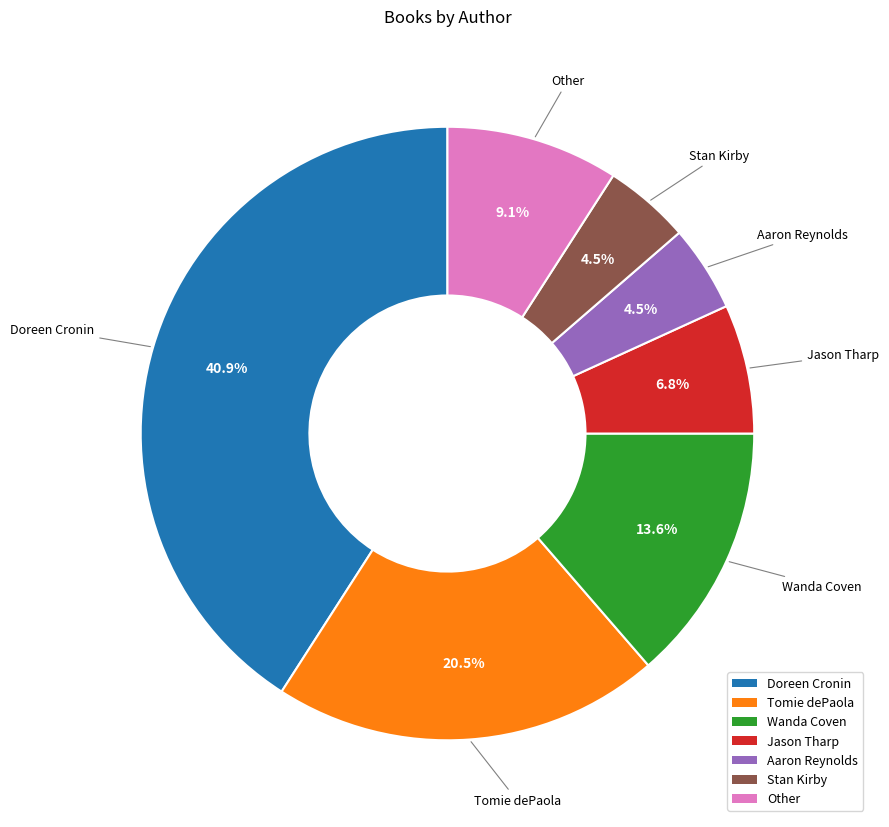

To the nearest percent, what is the difference between the largest and smallest slice percentages?

36%